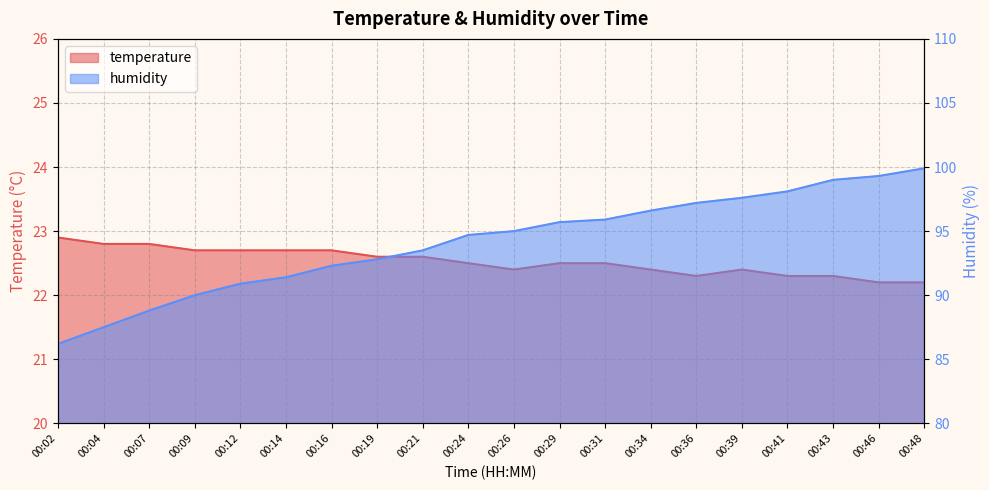

What is the difference between the second highest and minimum values in the humidity series?

13.1